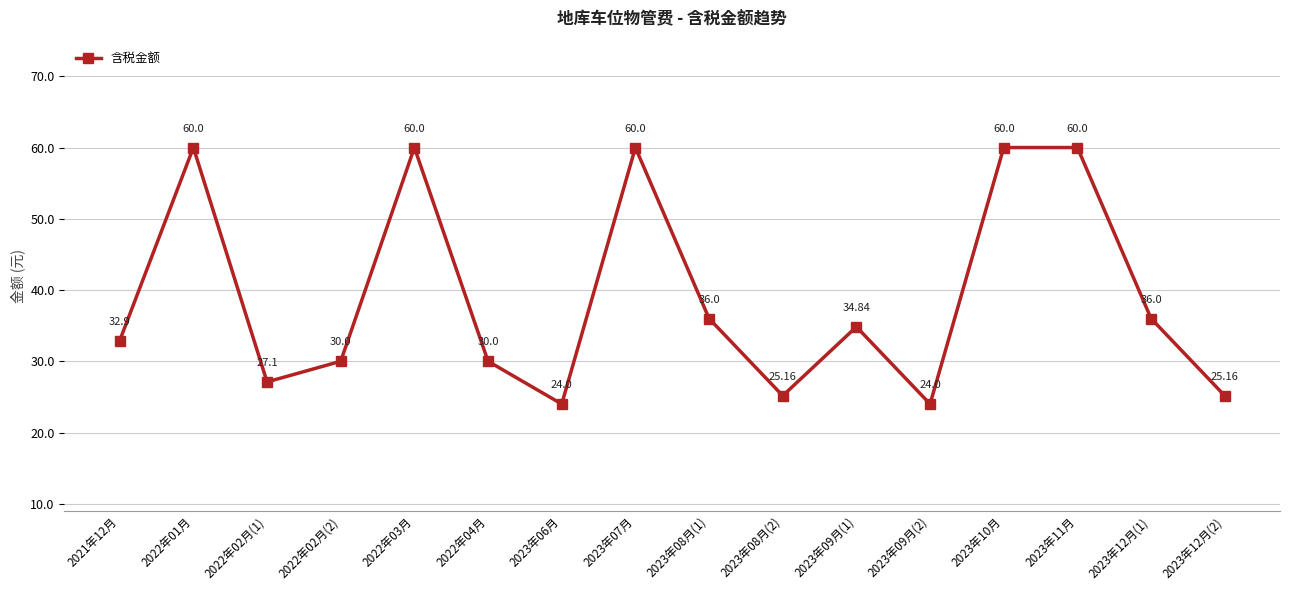

What is the difference between the maximum and minimum values?

36.0